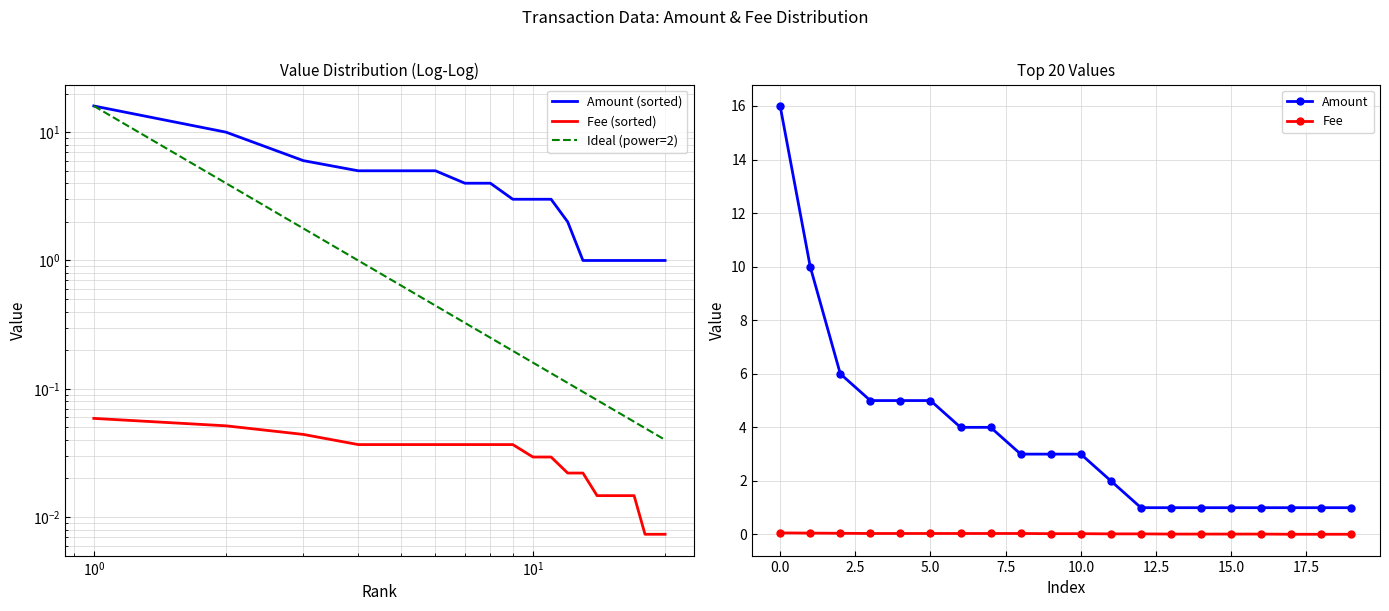

The Amount series shows 1.7 at 15.0. True or false?

False